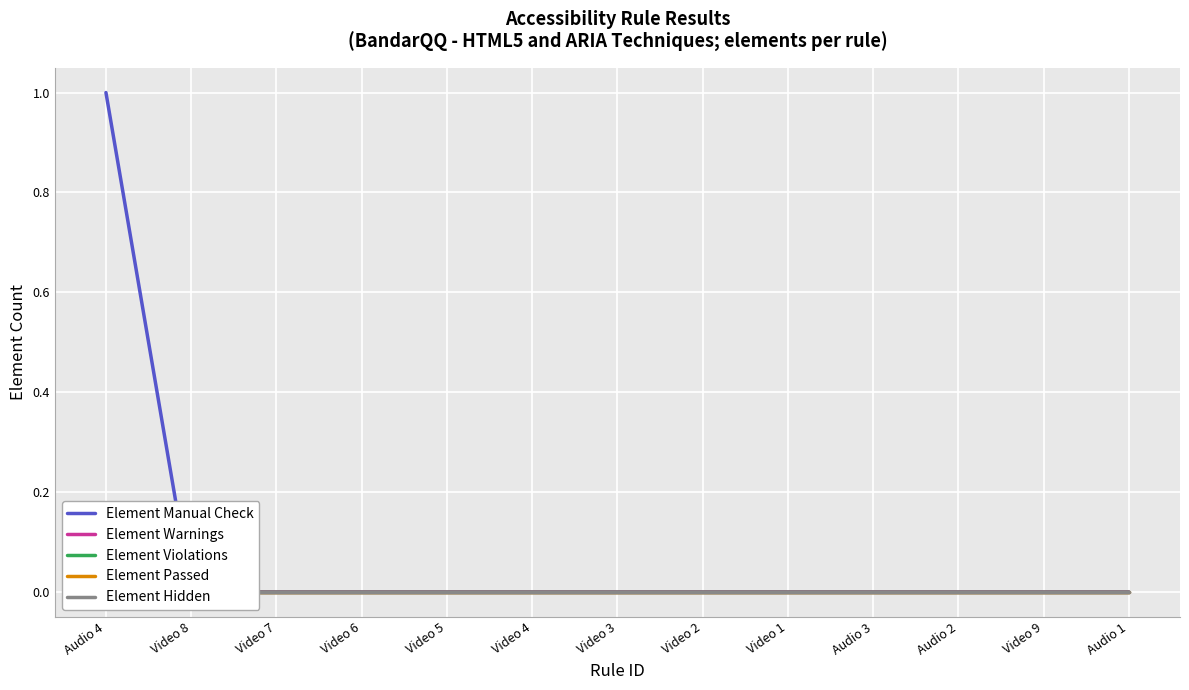

The value of Element Passed at Video 2 is 0. True or false?

True